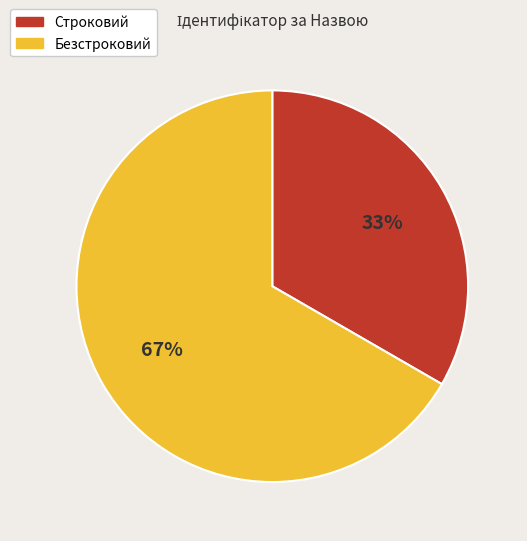

Between Безстроковий and Строковий, which is larger?

Безстроковий